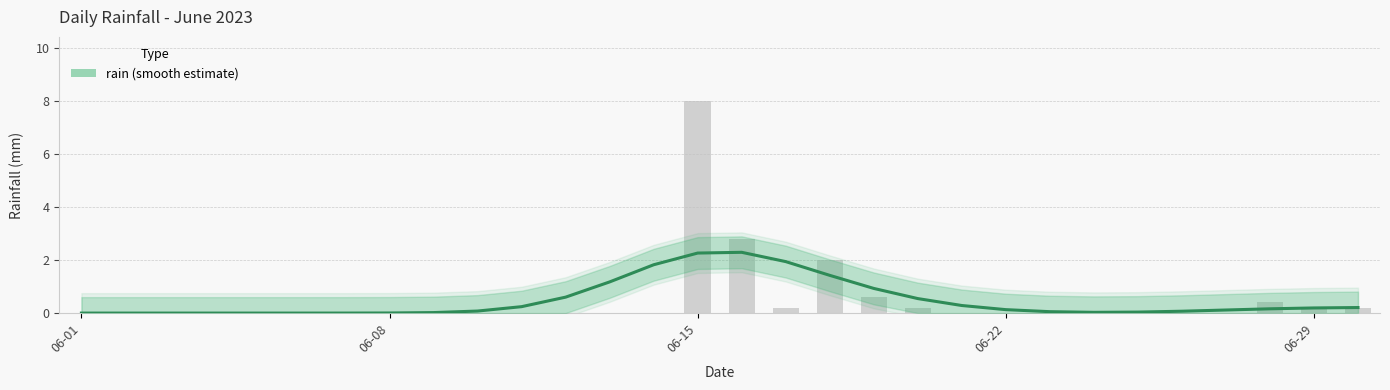

True or false: the data shows 0.0 at 8.

False